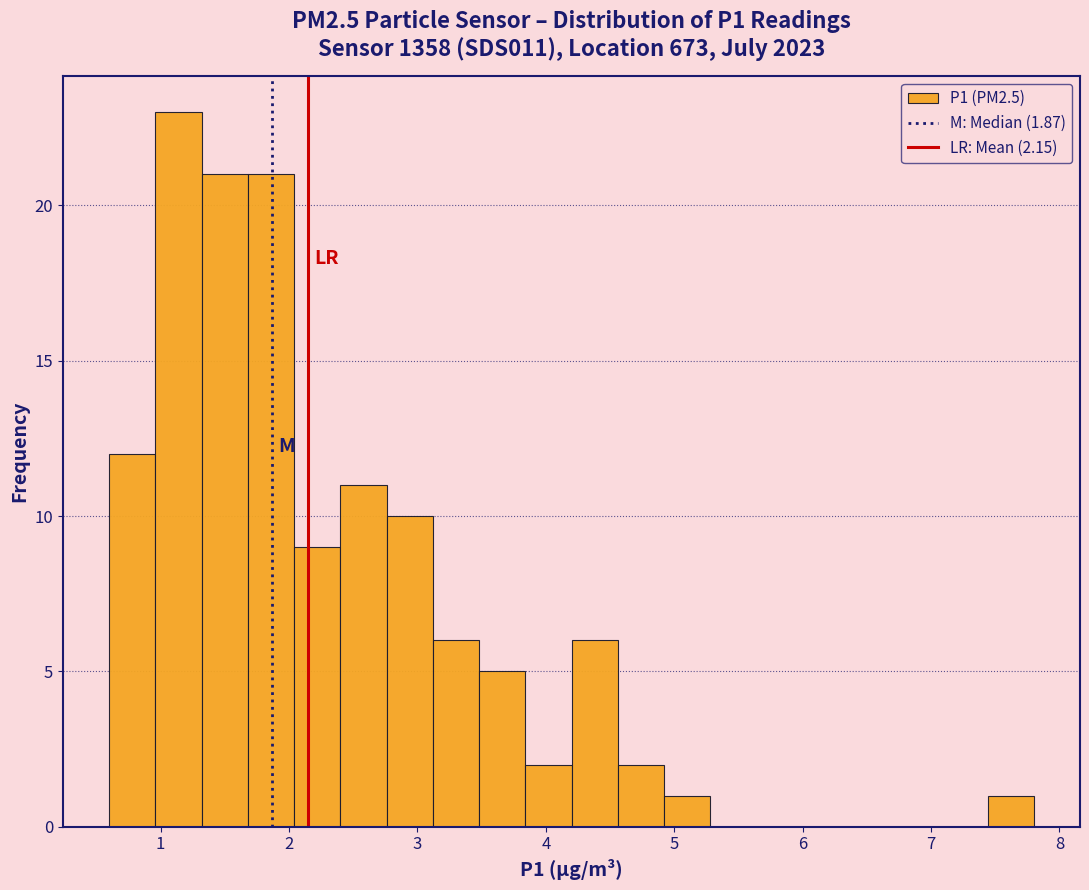

Read against the x-axis, roughly where is the centre of the tallest bar?

1.1